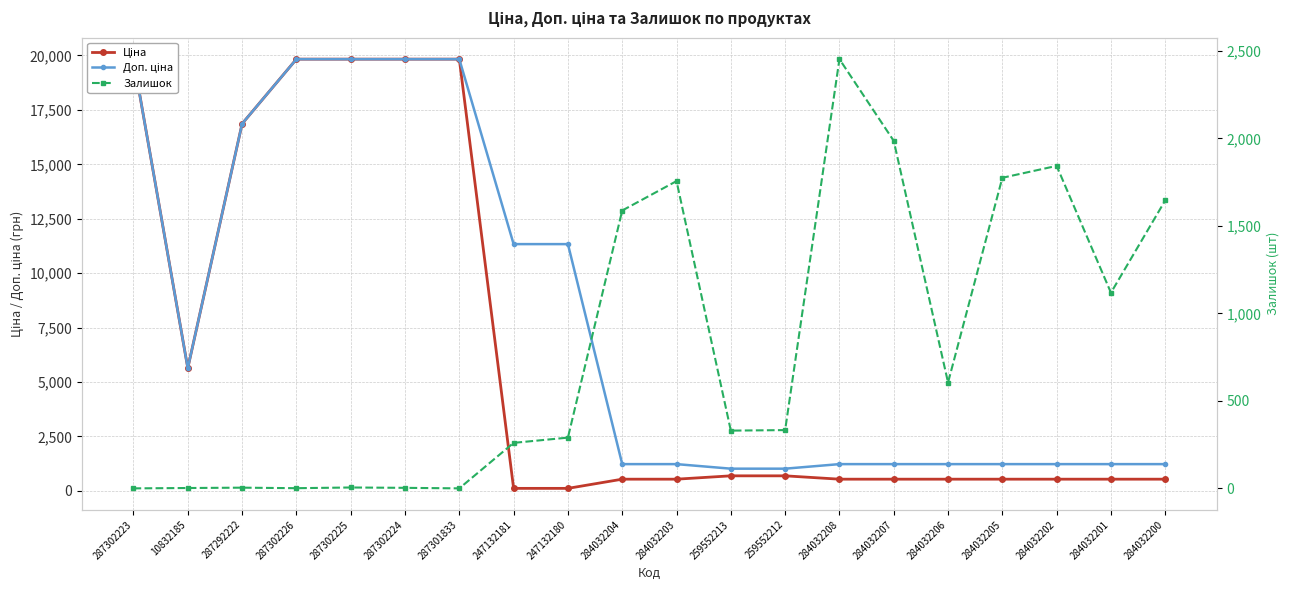

What is the sum of the Залишок values at 259552212 and 287302223?

333.0